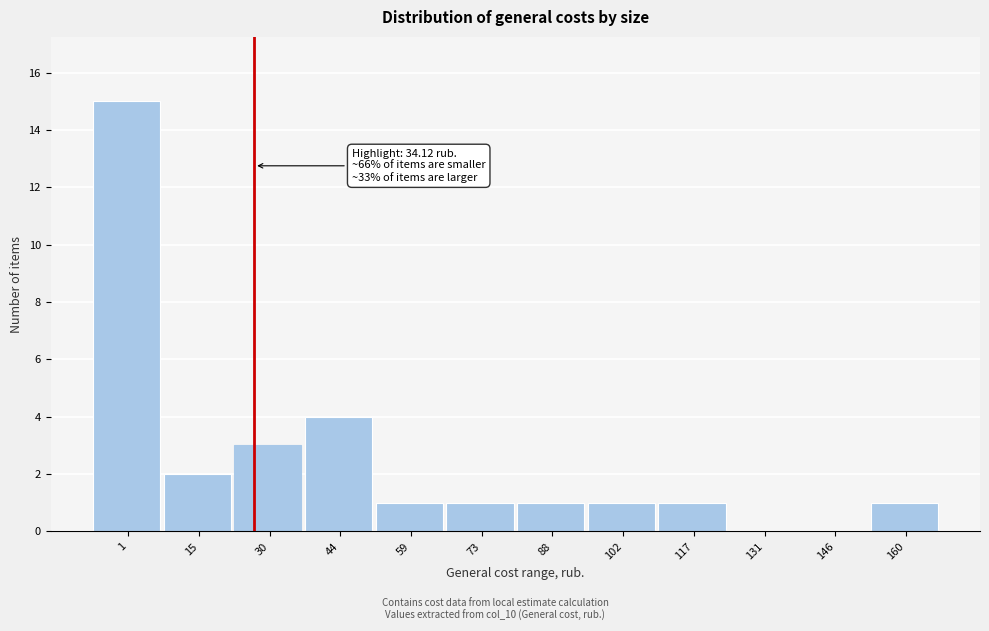

Reading right to left, list all the values displayed in this chart.

160=1	146=0	131=0	117=1	102=1	88=1	73=1	59=1	44=4	30=3	15=2	1=15